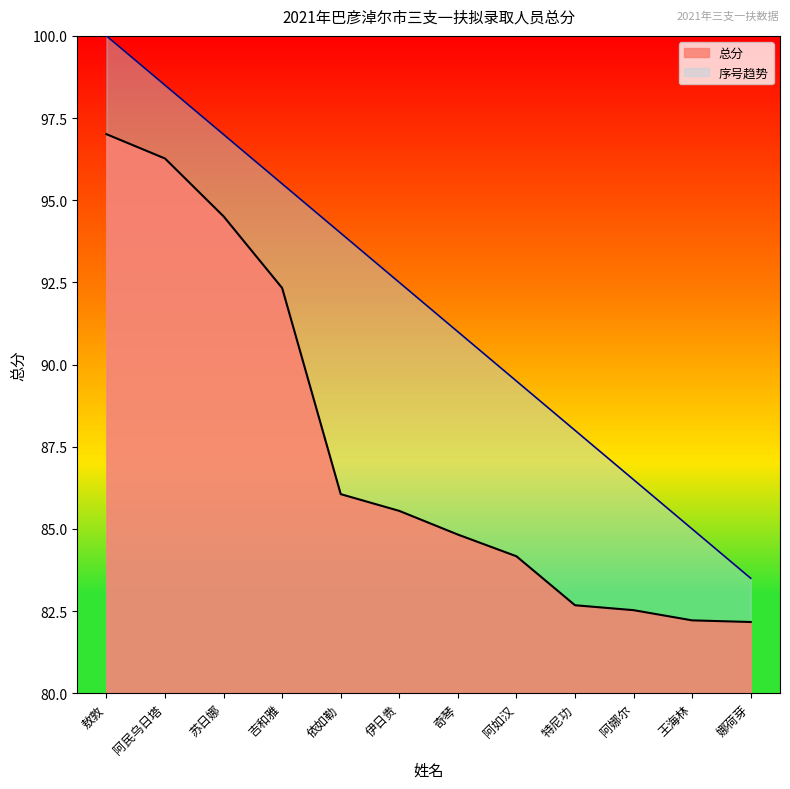

Reading left to right, list all the values displayed in this chart.

97.0	96.3	94.5	92.3	86.1	85.5	84.8	84.2	82.7	82.5	82.2	82.2